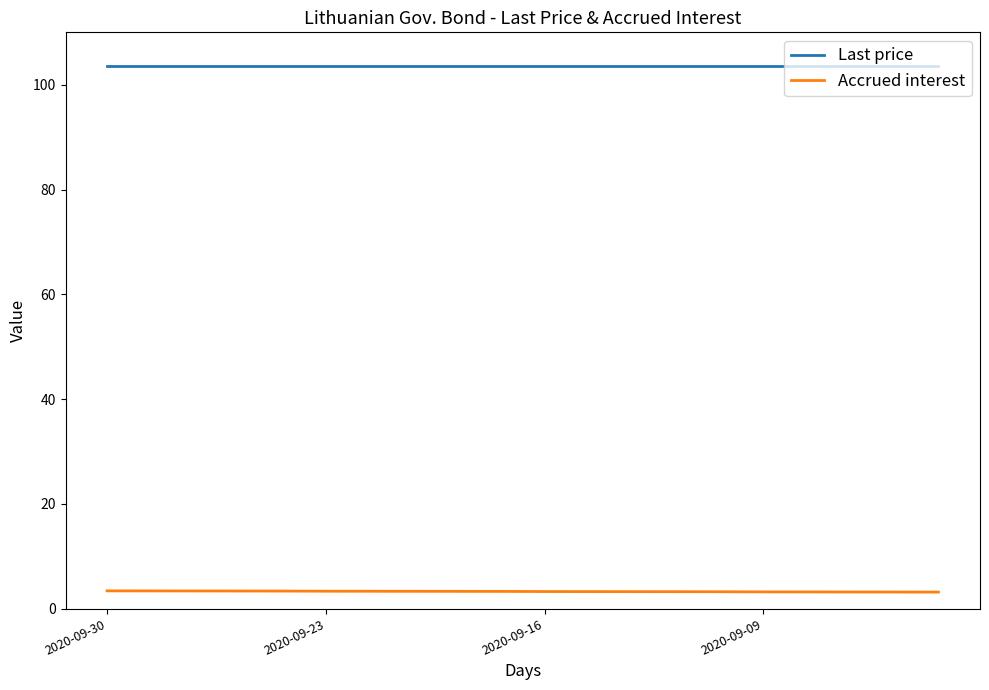

True or false: Last price and Accrued interest intersect in this chart.

False